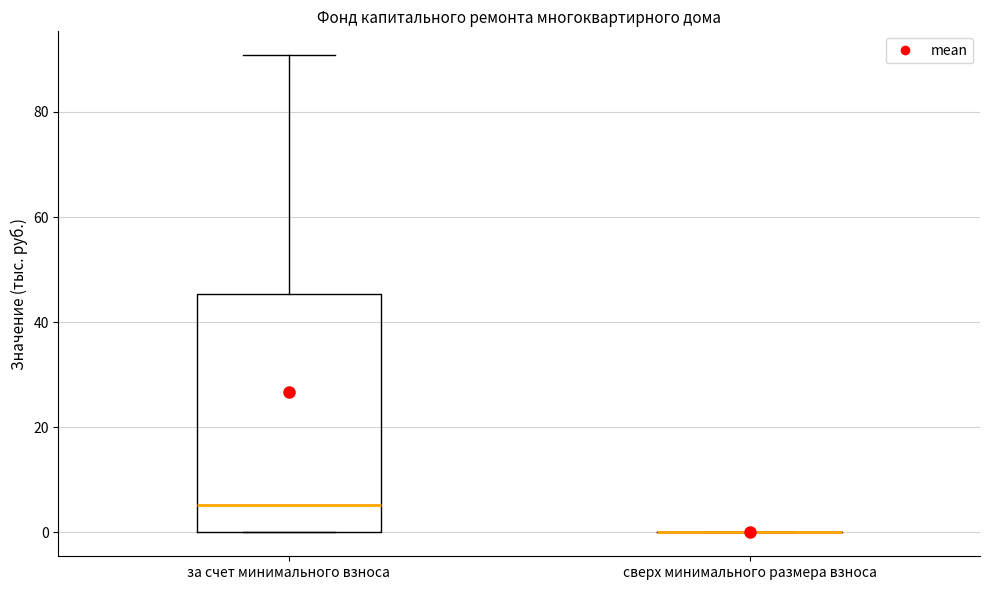

Reading left to right, read every box against the y-axis: the position of its median line, the range the box covers, and the ends of its whiskers. The values are not printed on the chart, so give them approximately, as read against the axis.

за счет минимального взноса: median 6, box 0 to 46, whiskers 0 to 90
сверх минимального размера взноса: box collapsed to a line at 0, whiskers 0 to 0